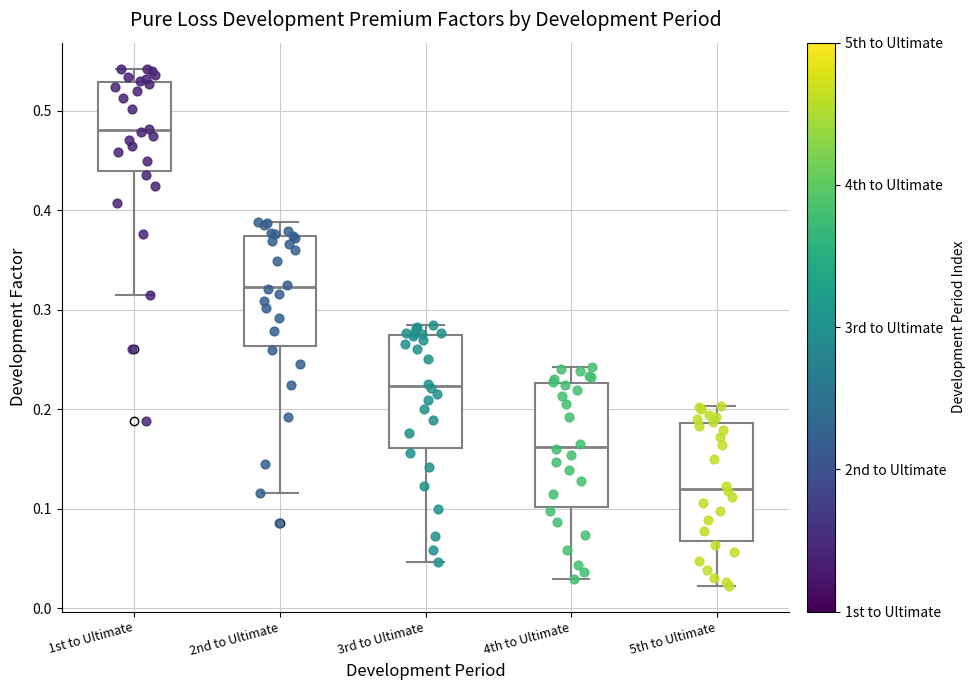

Reading left to right, read every box against the y-axis: the position of its median line, the range the box covers, and the ends of its whiskers. The values are not printed on the chart, so give them approximately, as read against the axis.

1st to Ultimate: median 0.48, box 0.44 to 0.53, whiskers 0.32 to 0.54
2nd to Ultimate: median 0.32, box 0.26 to 0.37, whiskers 0.12 to 0.39
3rd to Ultimate: median 0.22, box 0.16 to 0.28, whiskers 0.05 to 0.28 (just above the box's upper edge)
4th to Ultimate: median 0.16, box 0.10 to 0.23, whiskers 0.03 to 0.24
5th to Ultimate: median 0.12, box 0.07 to 0.19, whiskers 0.02 to 0.20